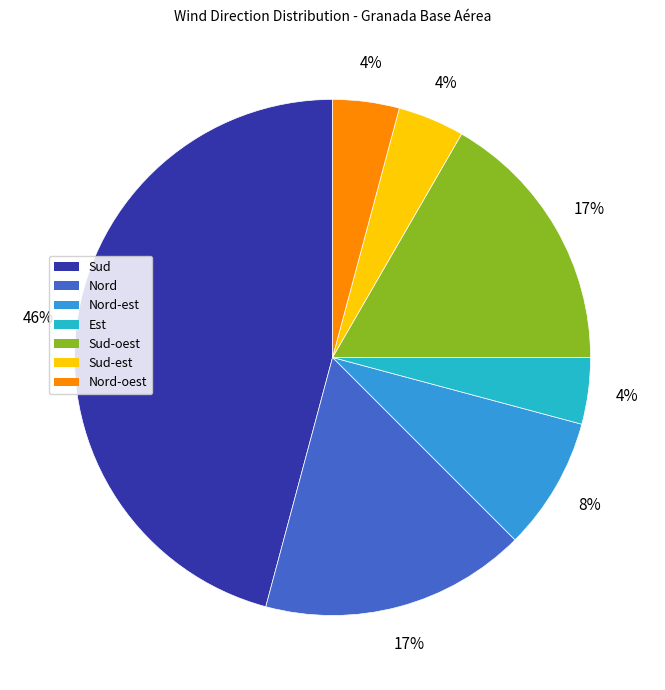

Do Sud-oest and Sud together represent more than half of the pie?

Yes